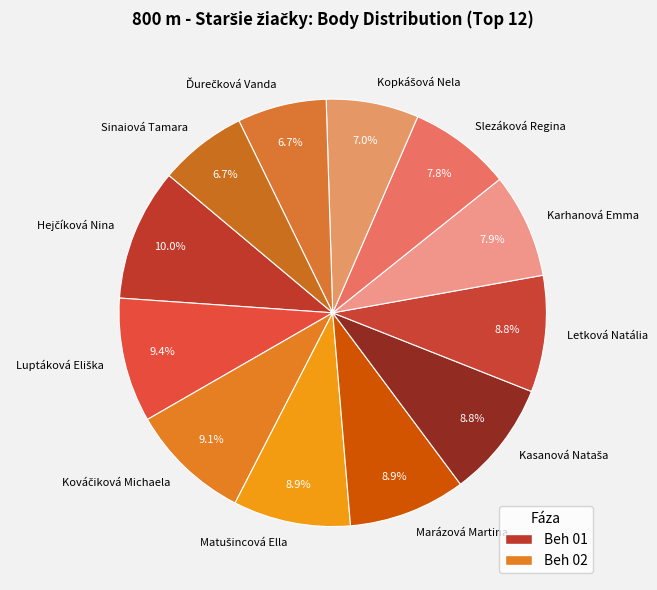

What percentage is NOT represented by Karhanová Emma?

92.1%